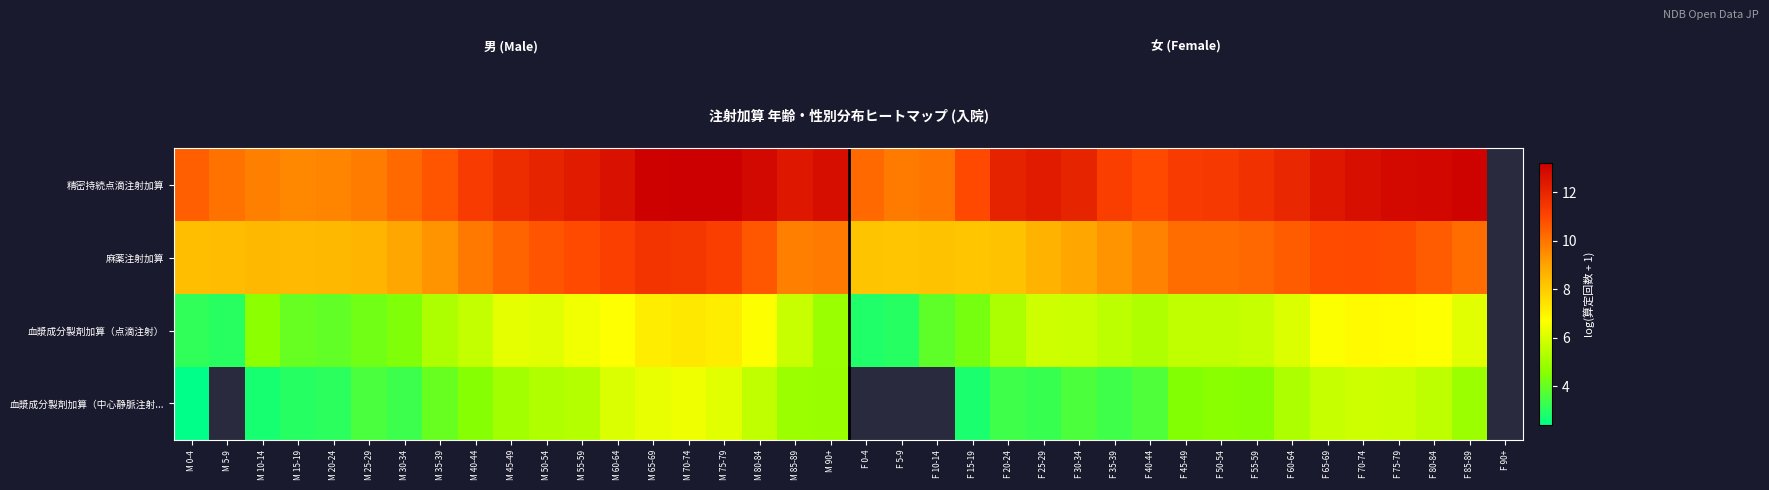

Where is 精密持続点滴注射加算 nearest to the value 11?

F 15-19